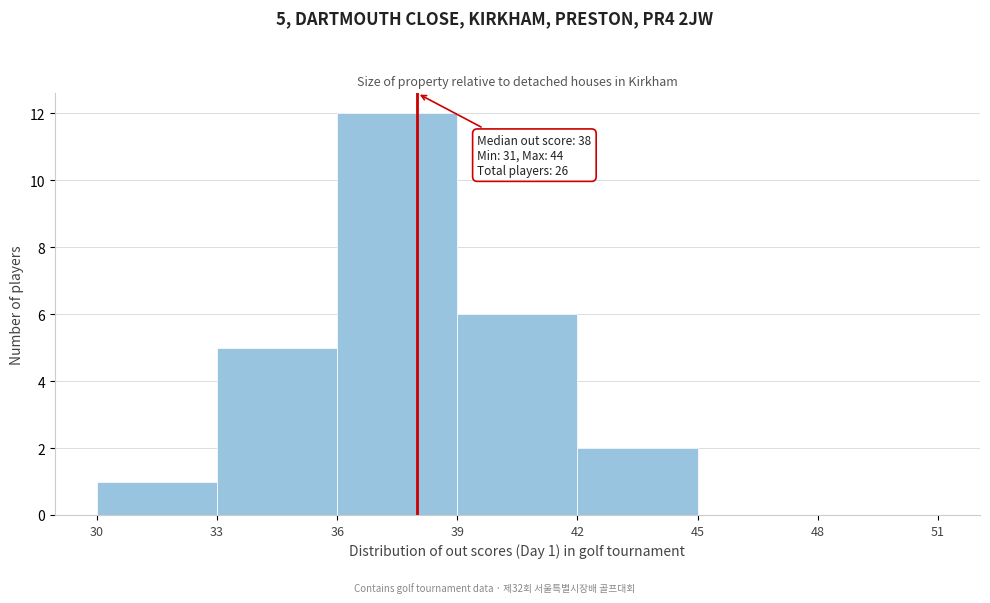

Over which range of the x-axis is the bar tallest?

36 to 39